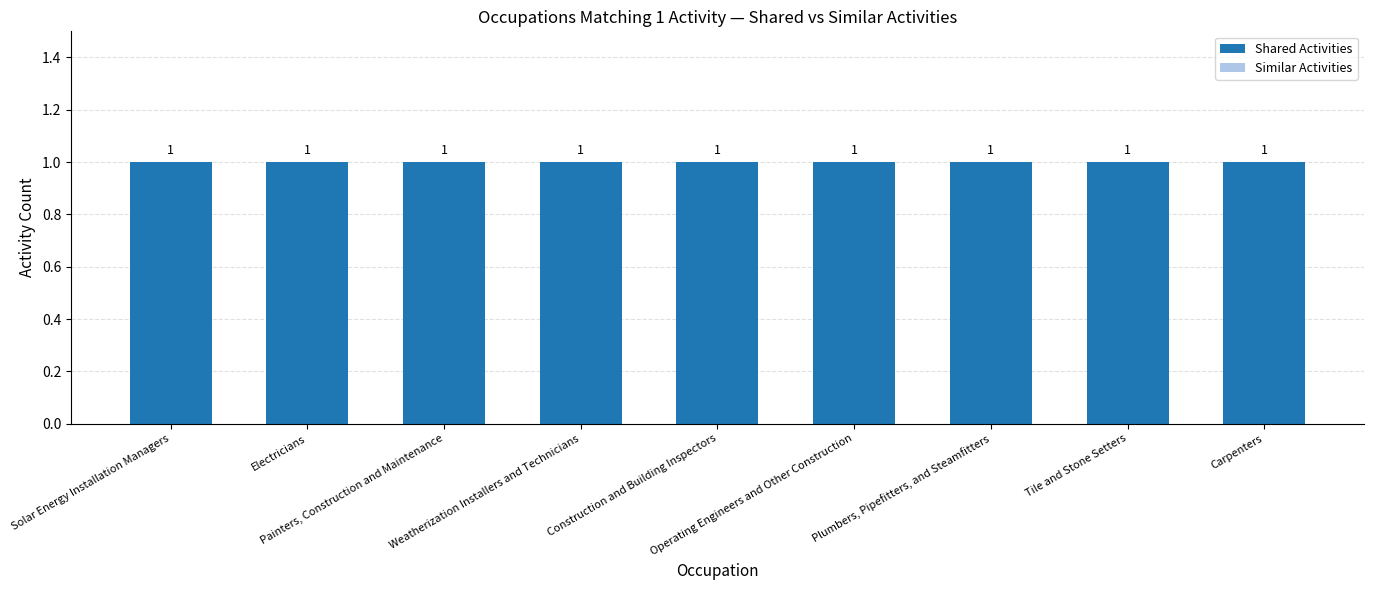

What are all the series names shown in the legend?

Shared Activities, Similar Activities